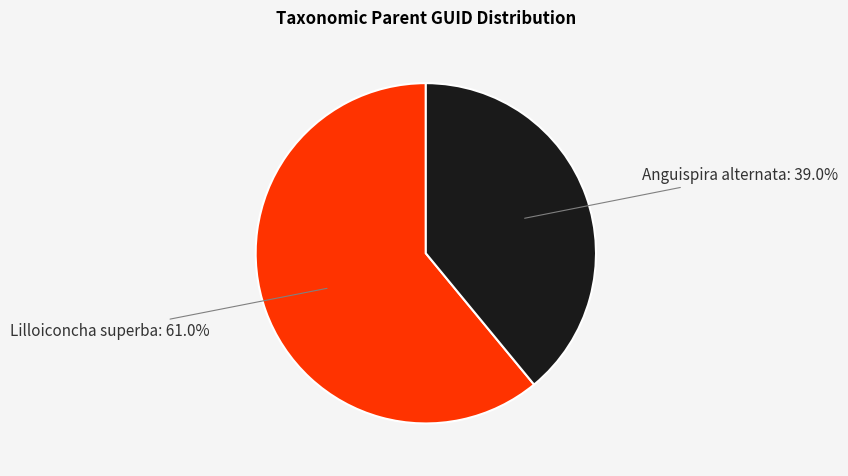

To the nearest percent, what is the average slice percentage?

50%